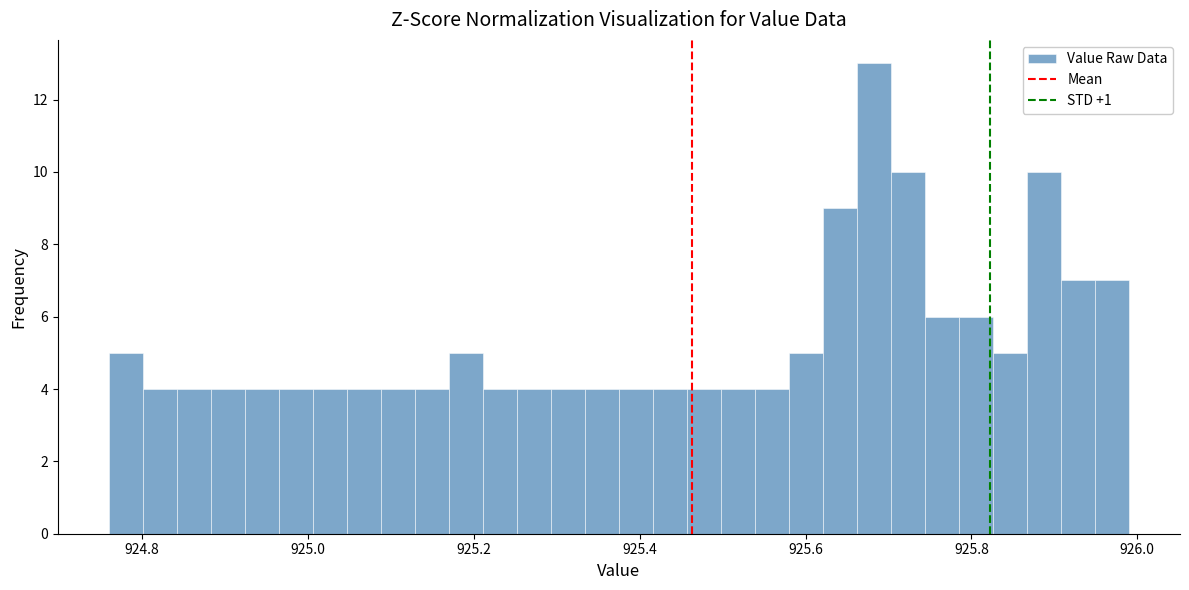

Read against the x-axis, roughly where is the centre of the tallest bar?

925.68